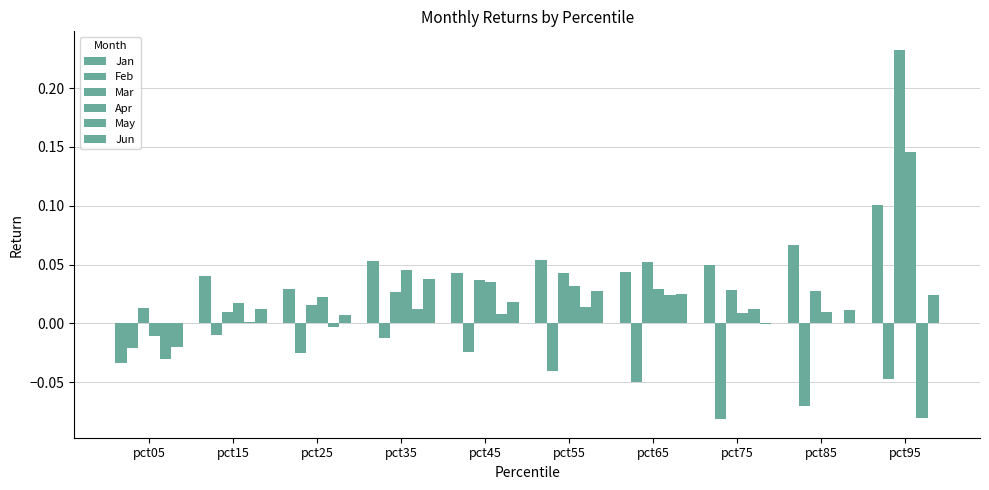

Are the bars grouped side by side (vs. stacked)?

Yes